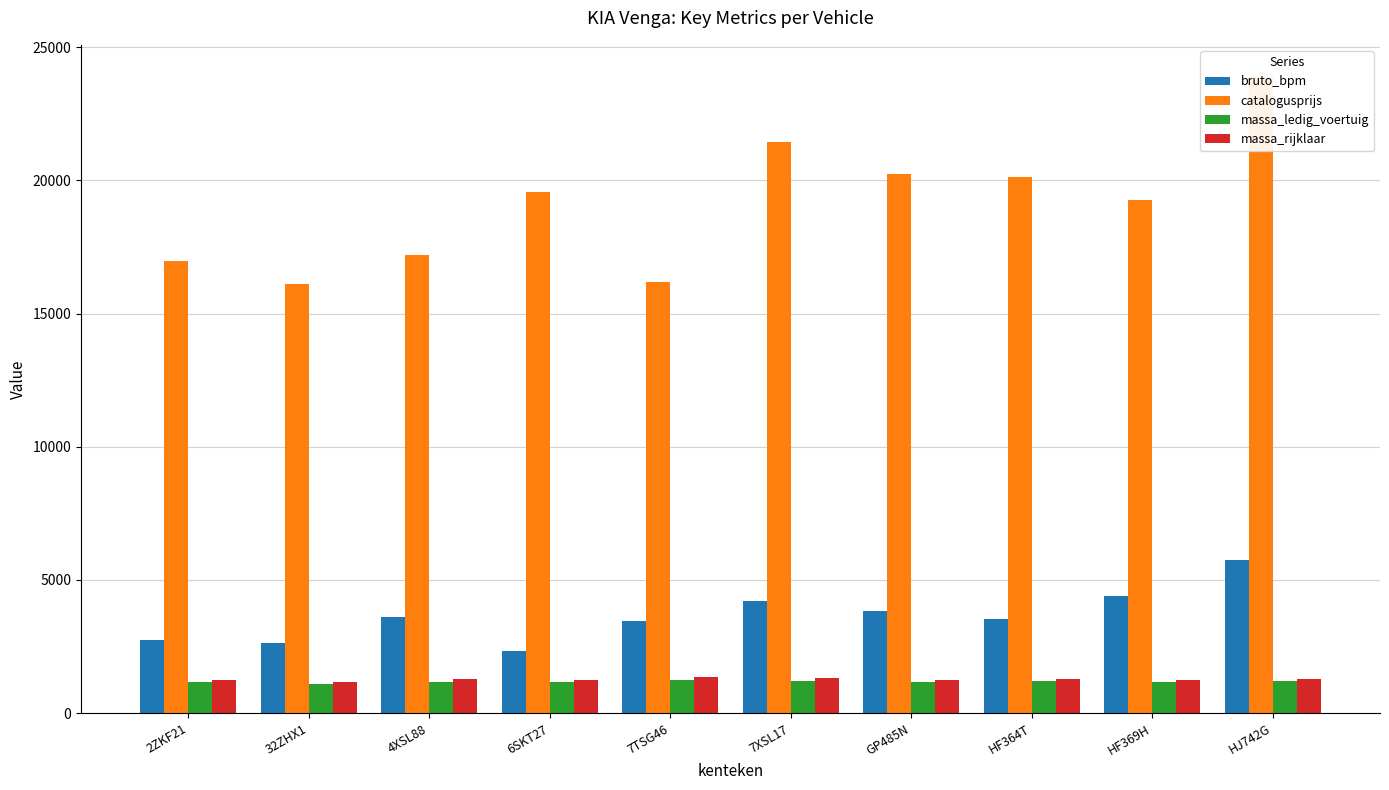

Between 32ZHX1 and HF364T, which series saw the biggest shift?

catalogusprijs